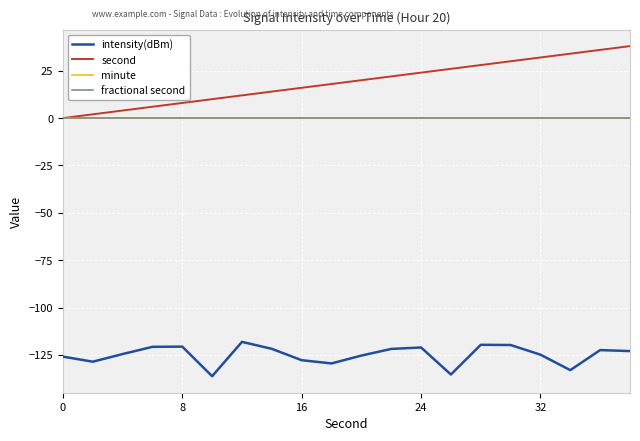

Is this an area chart (filled region under the line)?

No